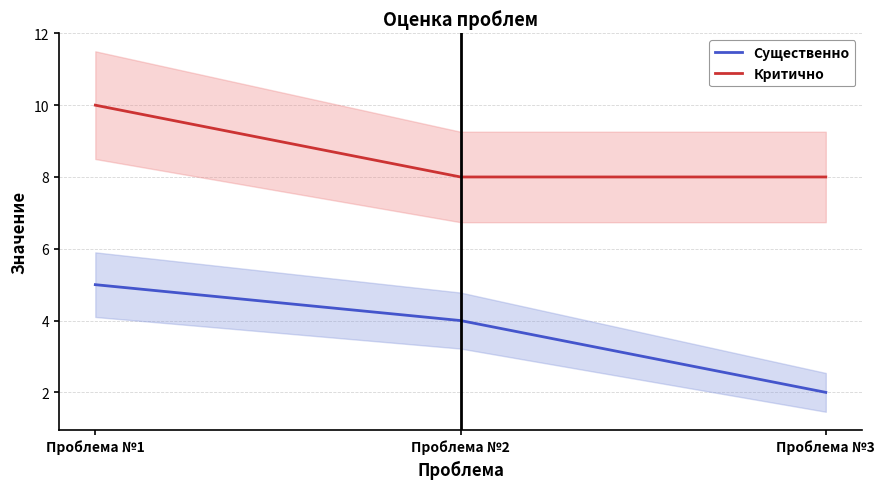

How many data points in Существенно are less than 4?

1